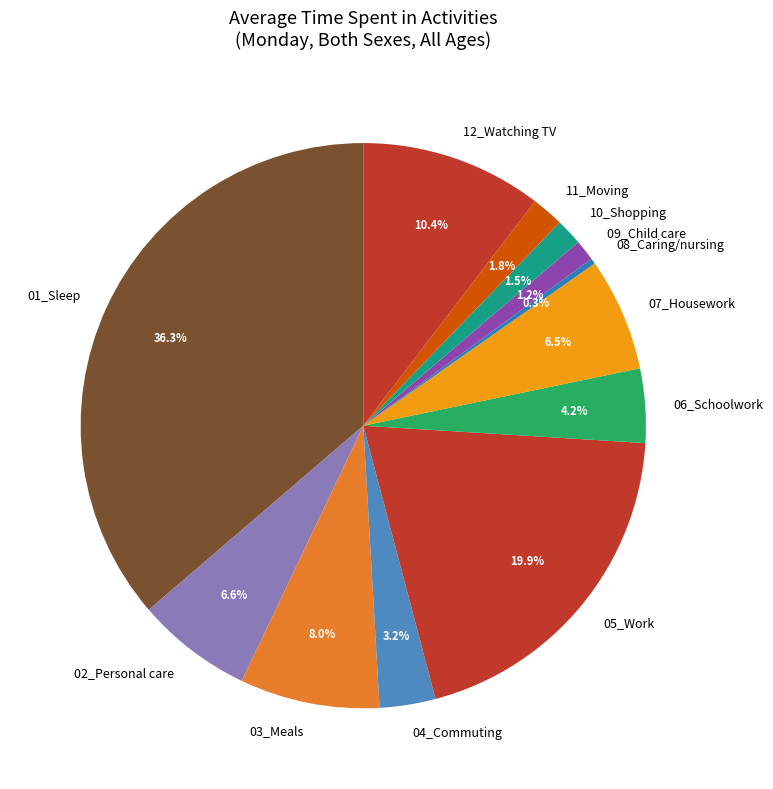

How many slices are in this pie chart?

12